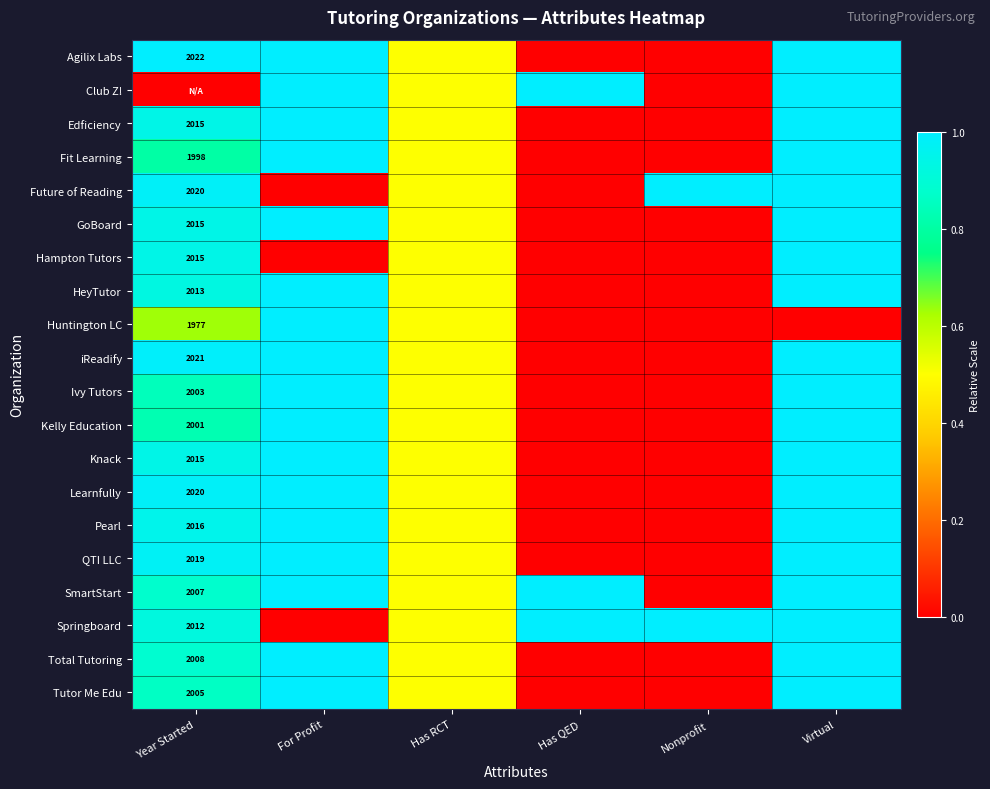

What is the difference between the highest and lowest values at Virtual?

1.0